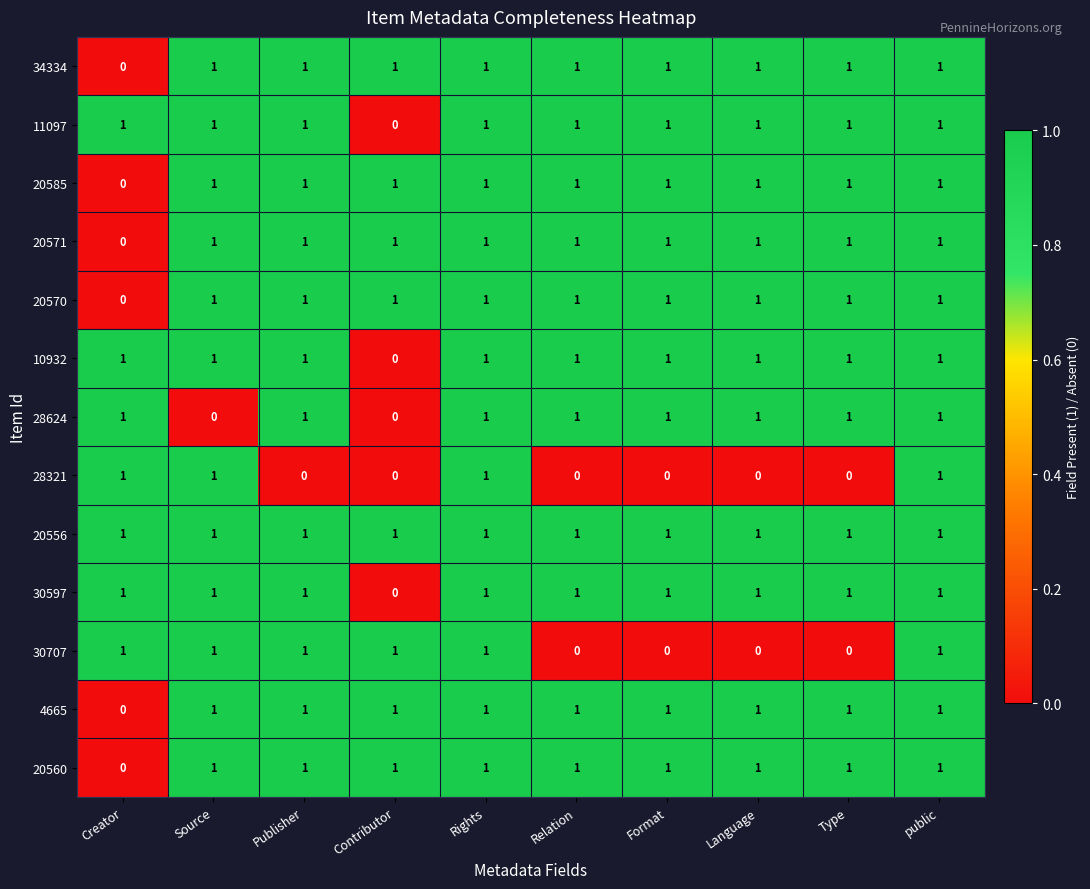

At which label does 20560 reach its minimum?

Creator